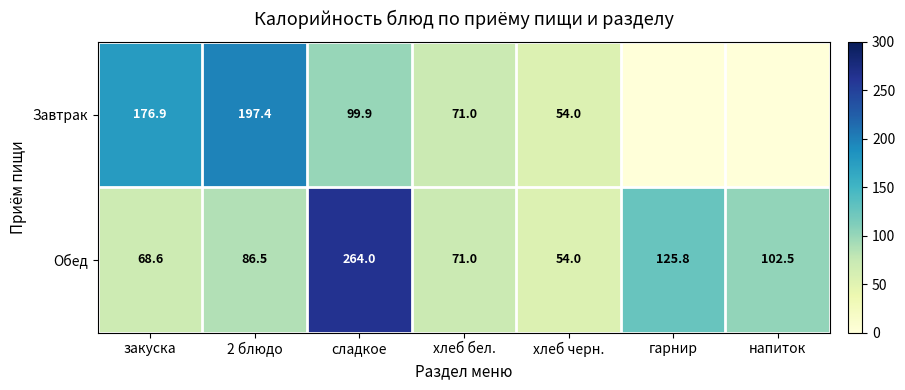

What is the total value across all series at 2 блюдо?

283.9